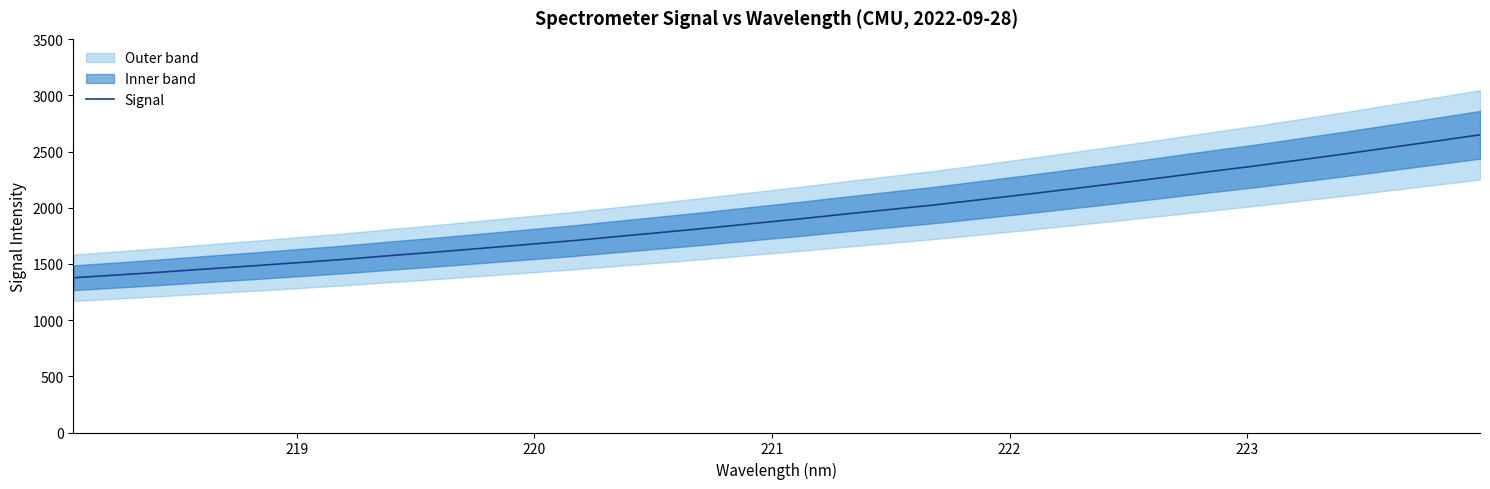

Count the number of values greater than 1900.

16